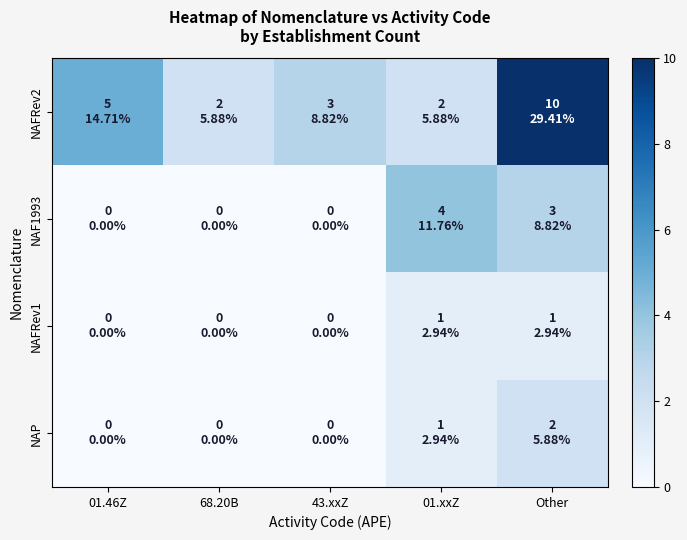

Reading left to right, transcribe all the data shown in this chart.

NAFRev2: 01.46Z=5	68.20B=2	43.xxZ=3	01.xxZ=2	Other=10
NAF1993: 01.46Z=0	68.20B=0	43.xxZ=0	01.xxZ=4	Other=3
NAFRev1: 01.46Z=0	68.20B=0	43.xxZ=0	01.xxZ=1	Other=1
NAP: 01.46Z=0	68.20B=0	43.xxZ=0	01.xxZ=1	Other=2